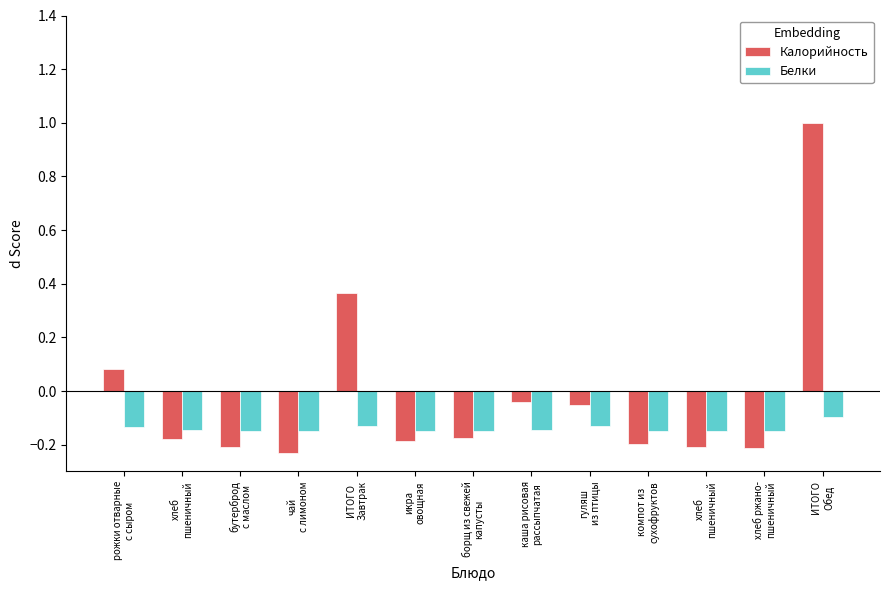

How many groups of bars are there?

13